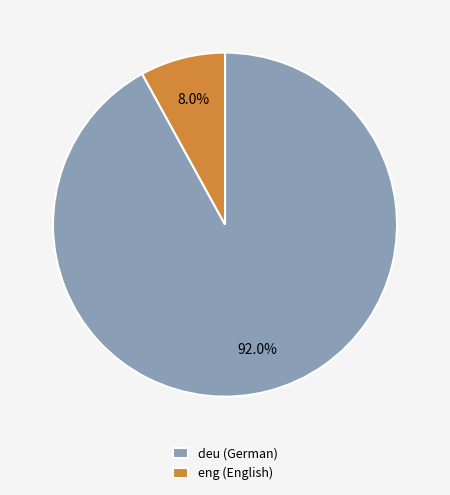

What is the ratio of the value at deu to the value at eng?

11.5